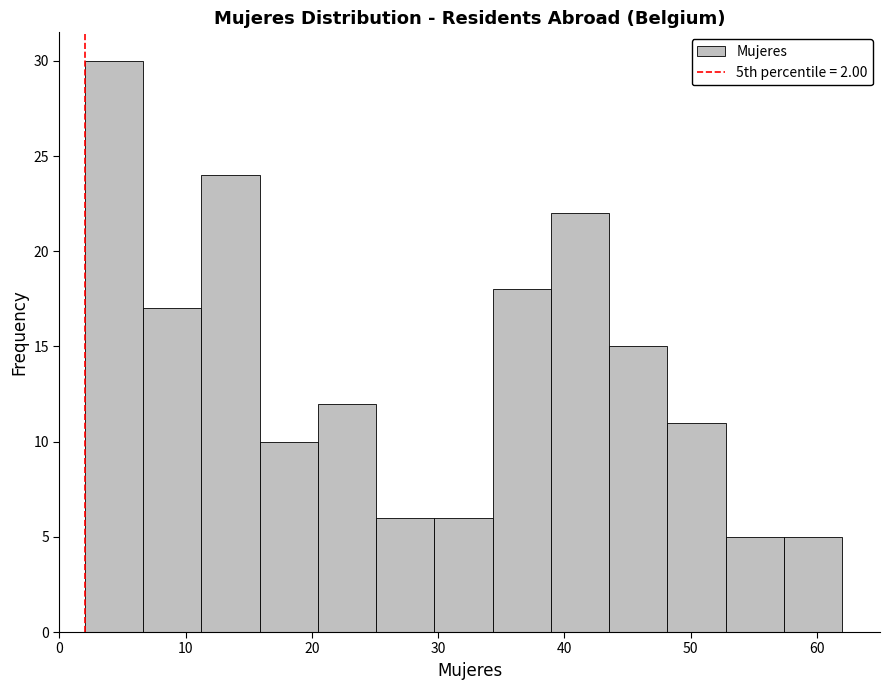

Which range on the x-axis has the tallest bar?

2 to 7